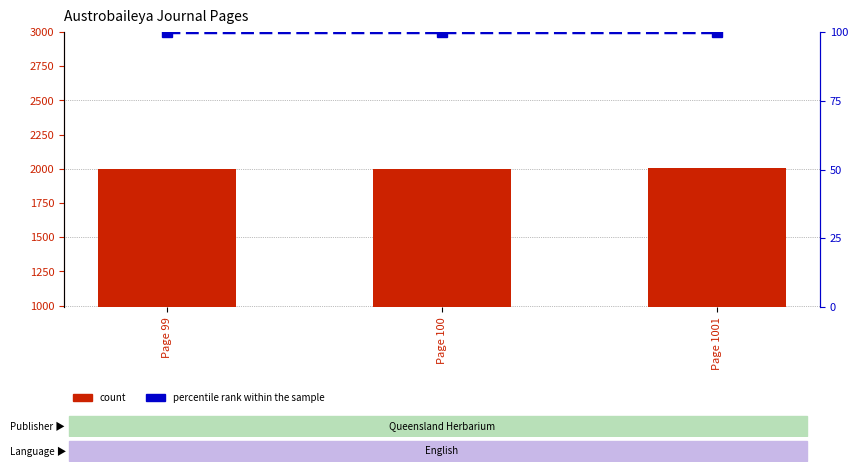

Count the number of categories in the chart.

3